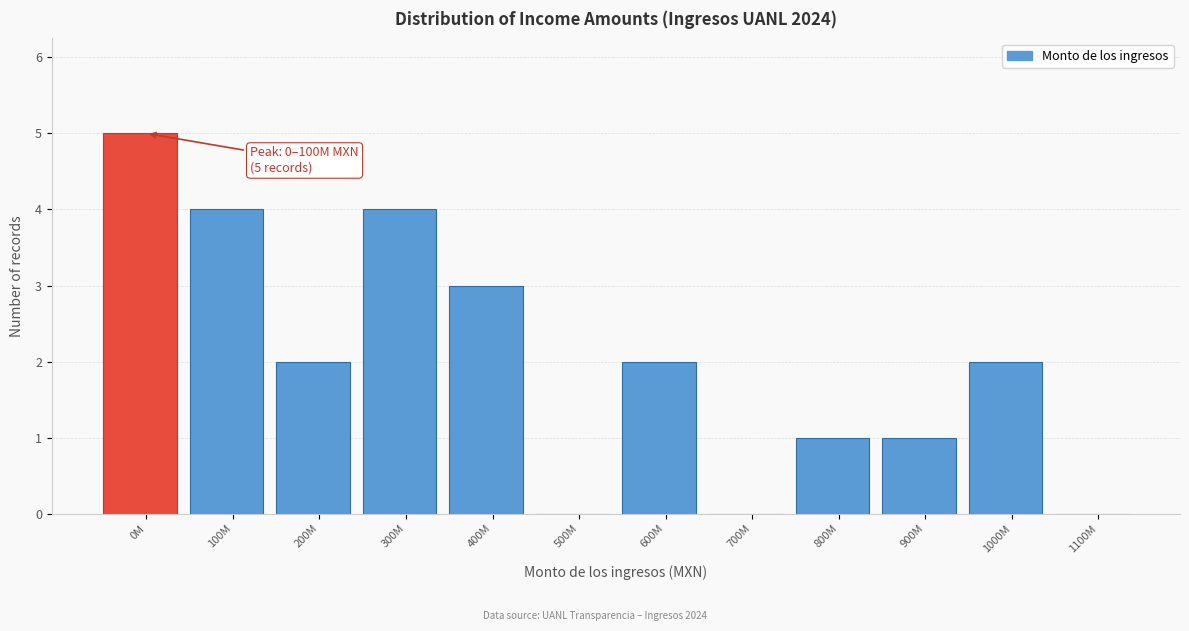

Reading left to right, list all the values displayed in this chart.

0M=5	100M=4	200M=2	300M=4	400M=3	500M=0	600M=2	700M=0	800M=1	900M=1	1000M=2	1100M=0